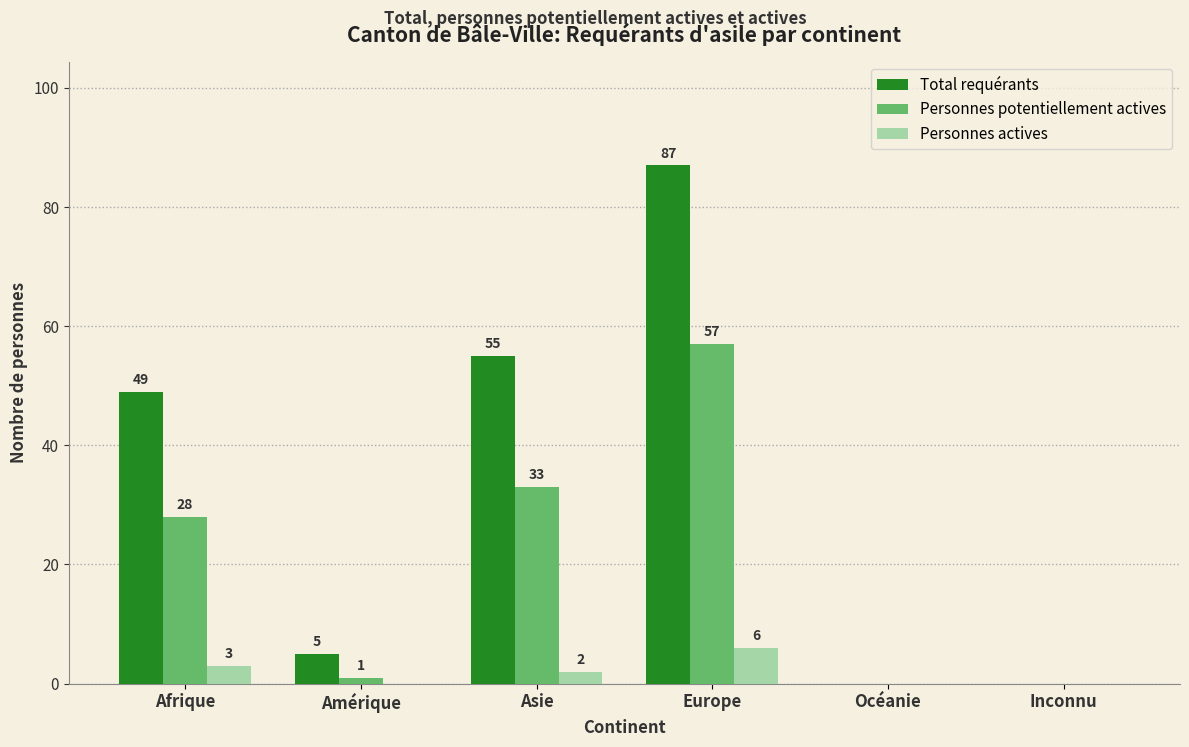

Are the bars horizontal?

No